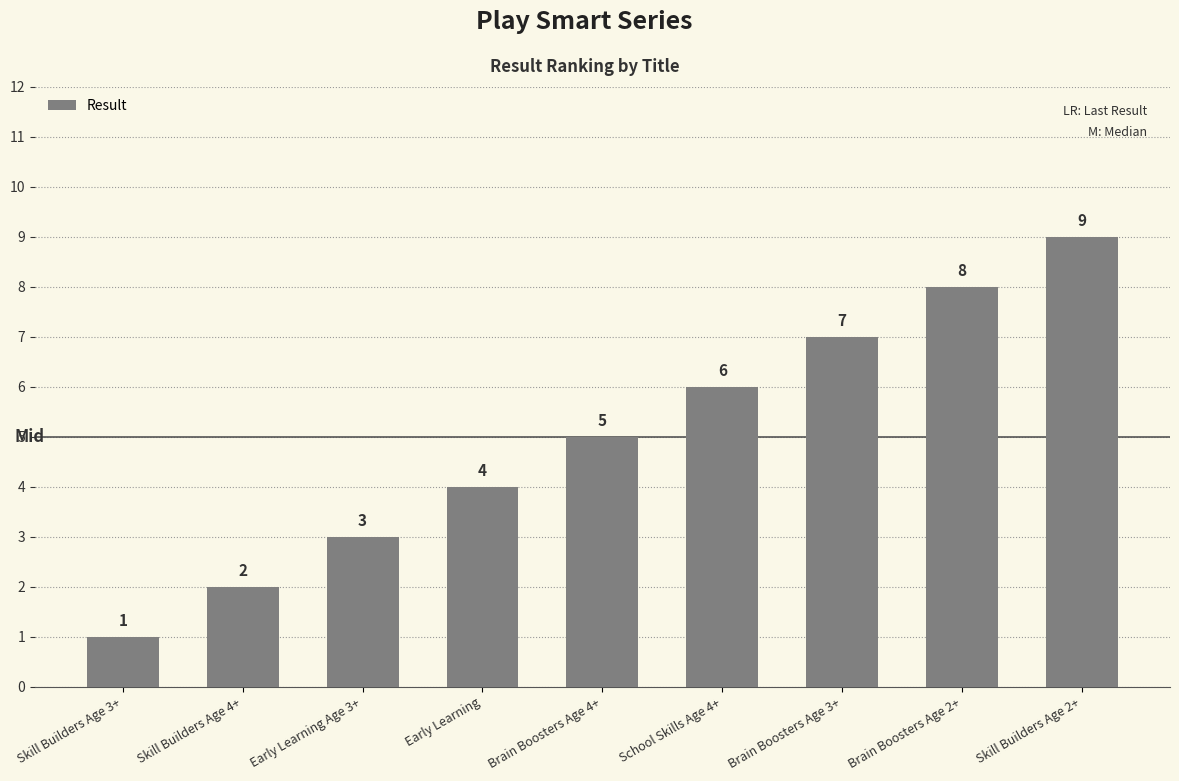

Rank the categories by value from highest to lowest.

Skill Builders Age 2+, Brain Boosters Age 2+, Brain Boosters Age 3+, School Skills Age 4+, Brain Boosters Age 4+, Early Learning, Early Learning Age 3+, Skill Builders Age 4+, Skill Builders Age 3+